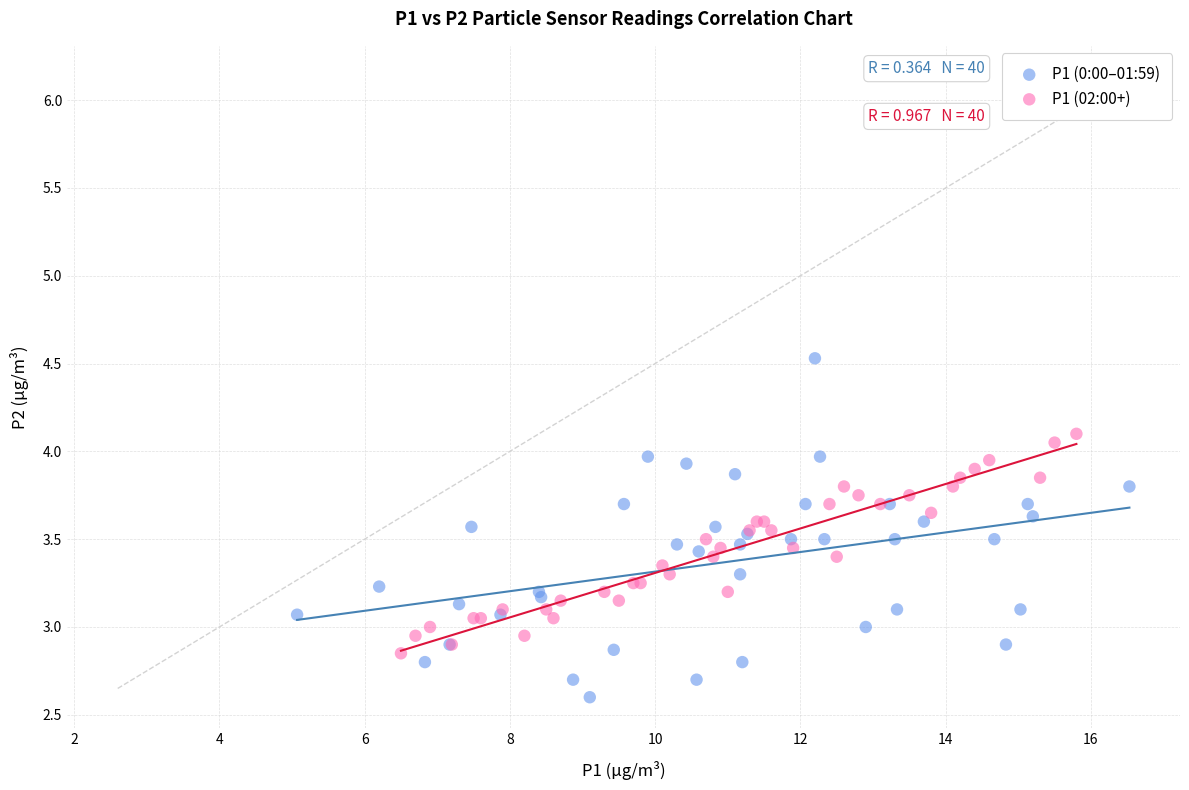

Which series reaches the minimum Y coordinate?

P1 (0:00–01:59)